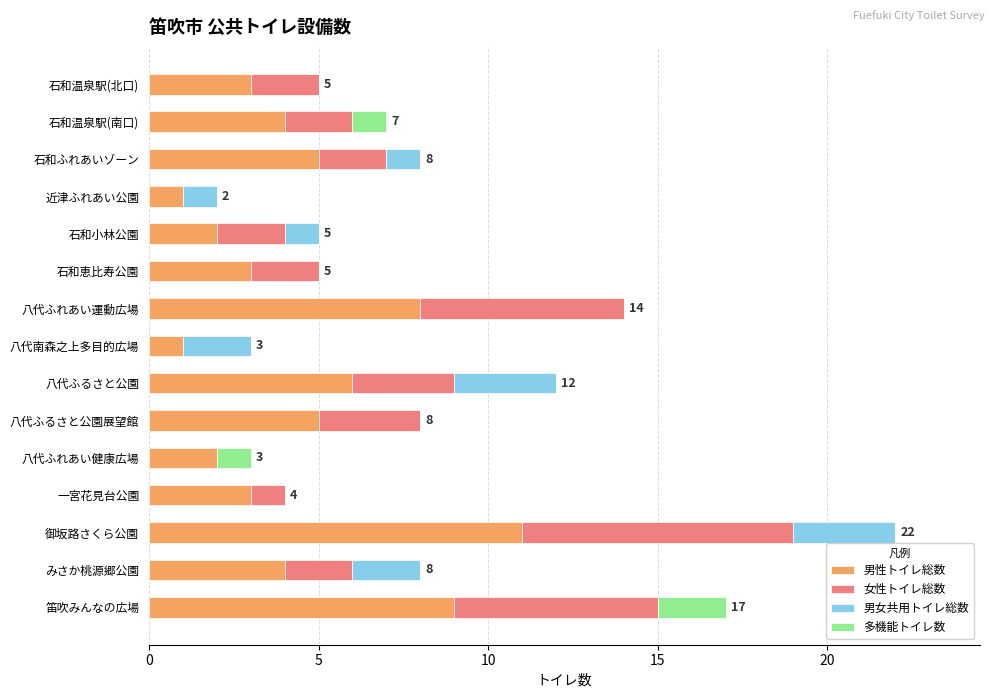

Is it true that 男性トイレ総数 equals 1 at 八代ふれあい健康広場?

False